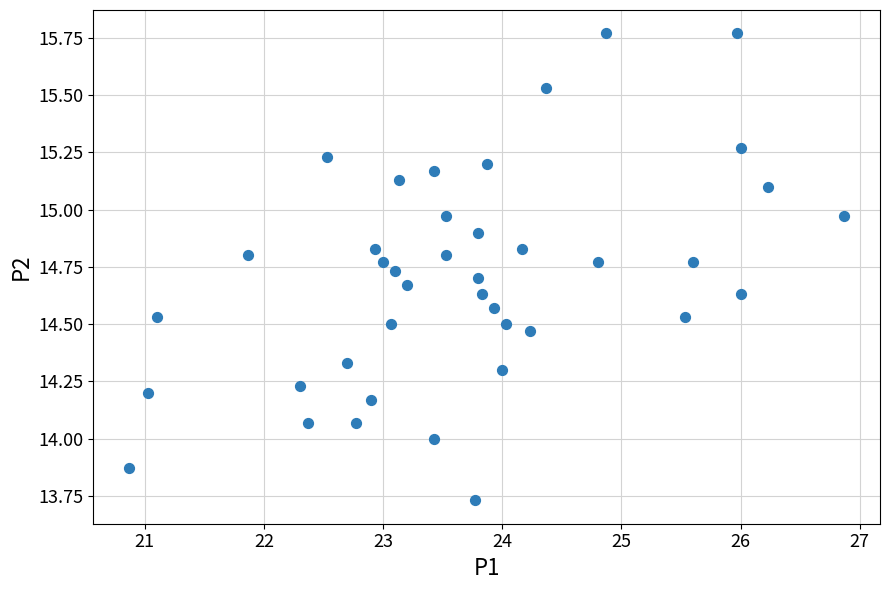

What is the range of X values (max minus min)?

6.0